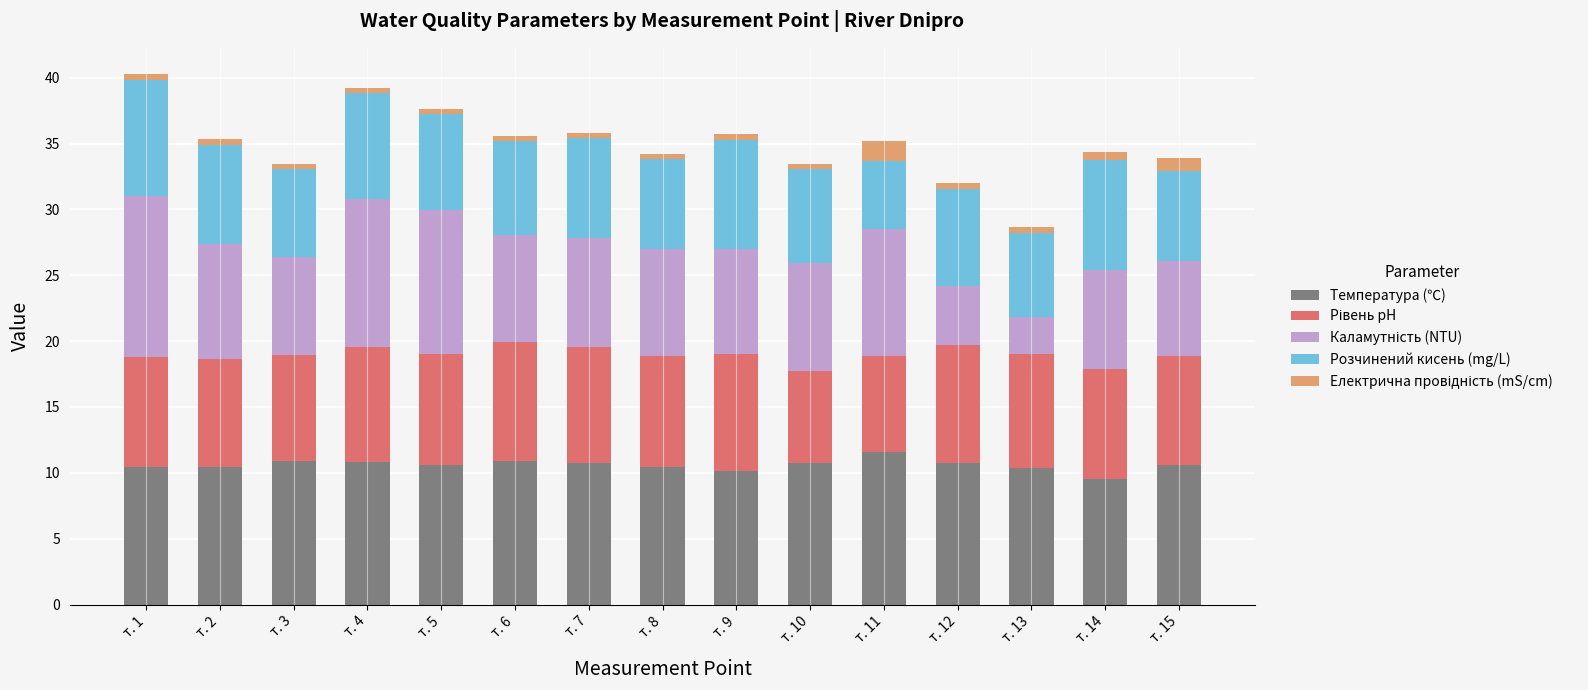

What is the maximum value for Температура (℃)?

11.6